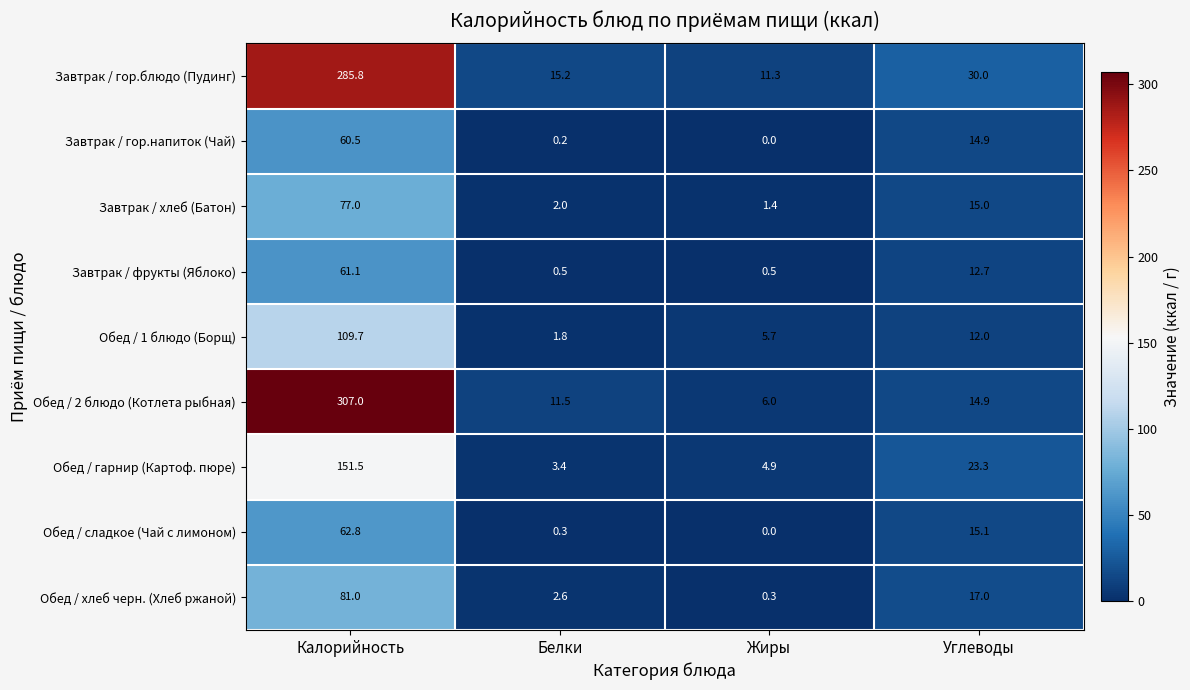

At which label does Завтрак / хлеб (Батон) reach its minimum?

Жиры